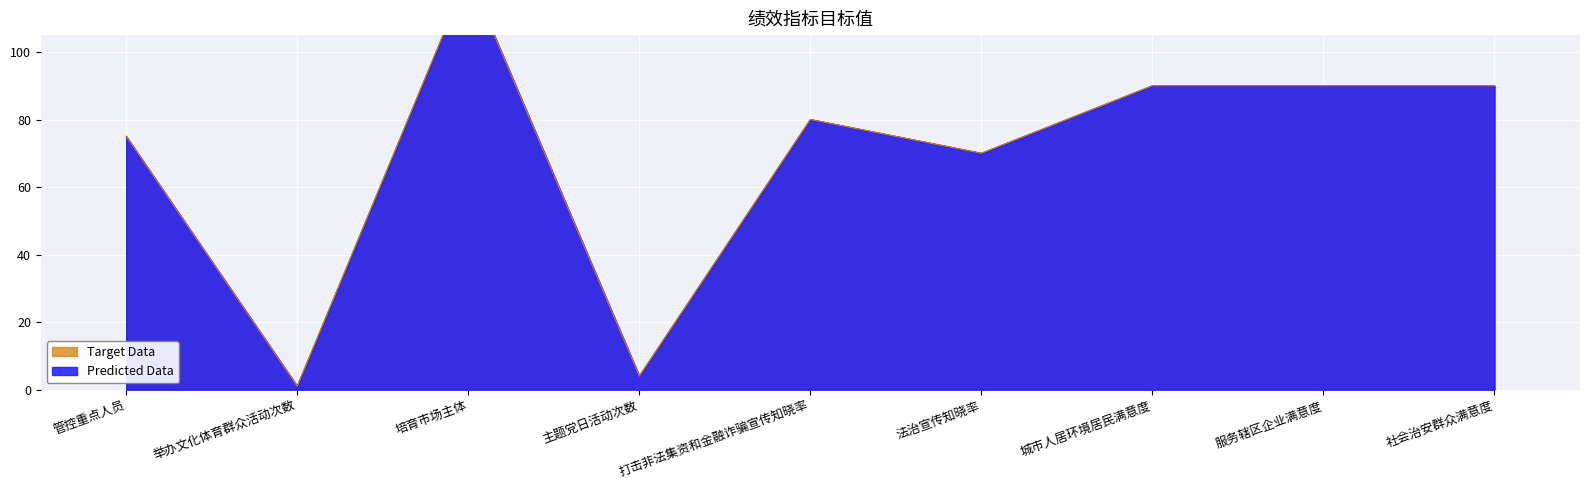

Which label corresponds to the largest value in the chart?

培育市场主体